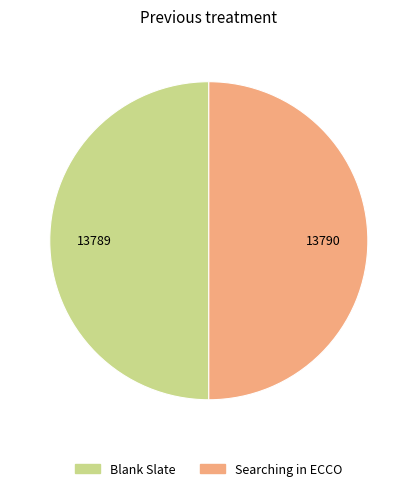

What is the ratio of the value at Searching in ECCO to the value at Blank Slate?

1.0